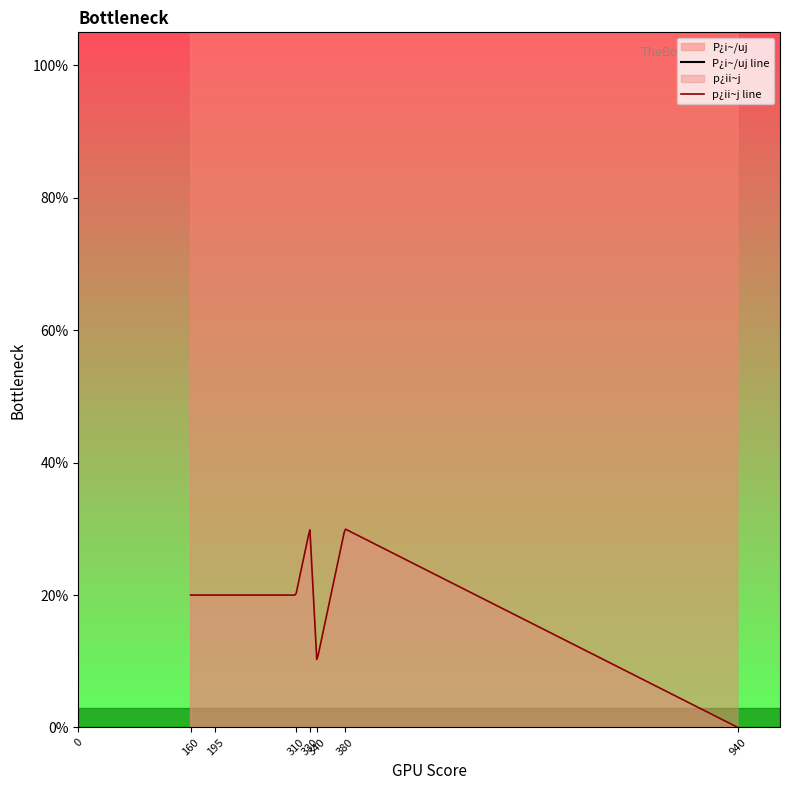

Is it true that P_per_u equals 100.0 at 330?

True